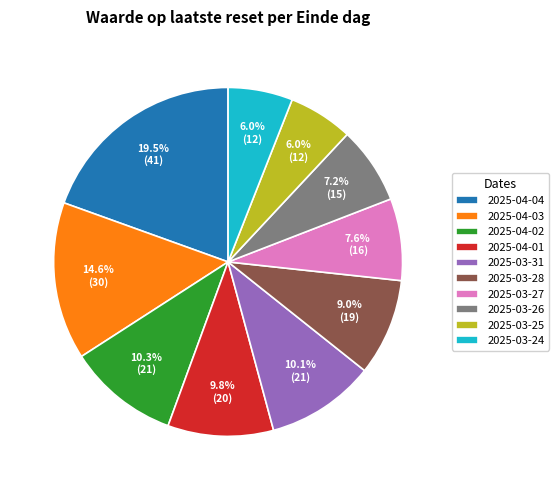

To the nearest percent, what is the combined percentage of 2025-04-01 and 2025-04-03?

24%